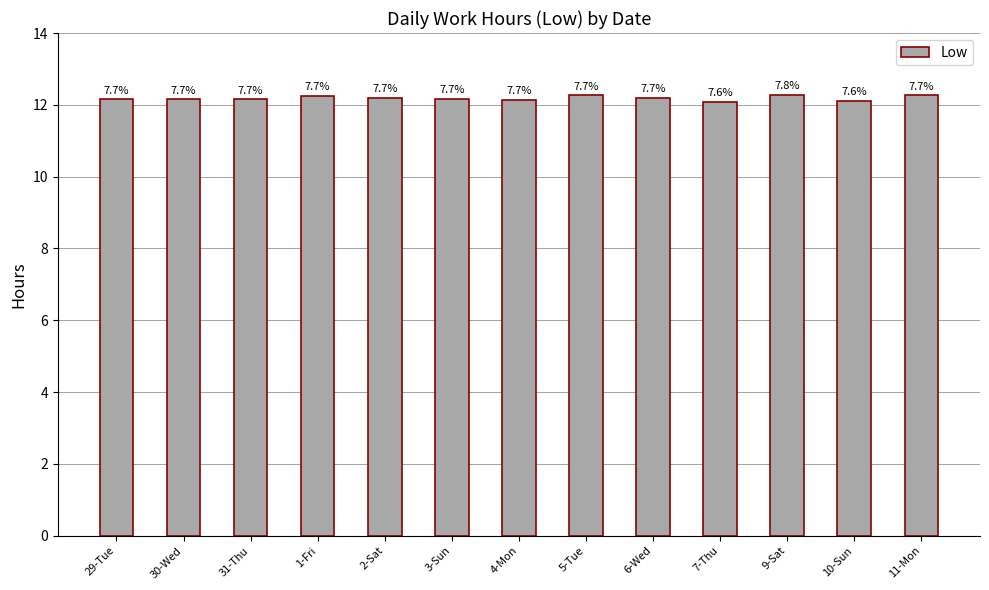

How many bars are there in total?

13